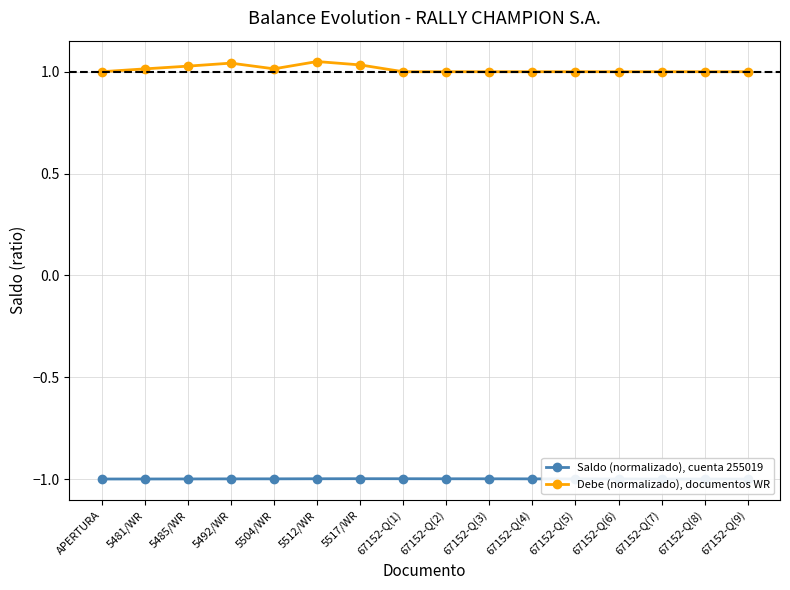

What is the average value of the Debe (normalizado), documentos WR series?

1.0